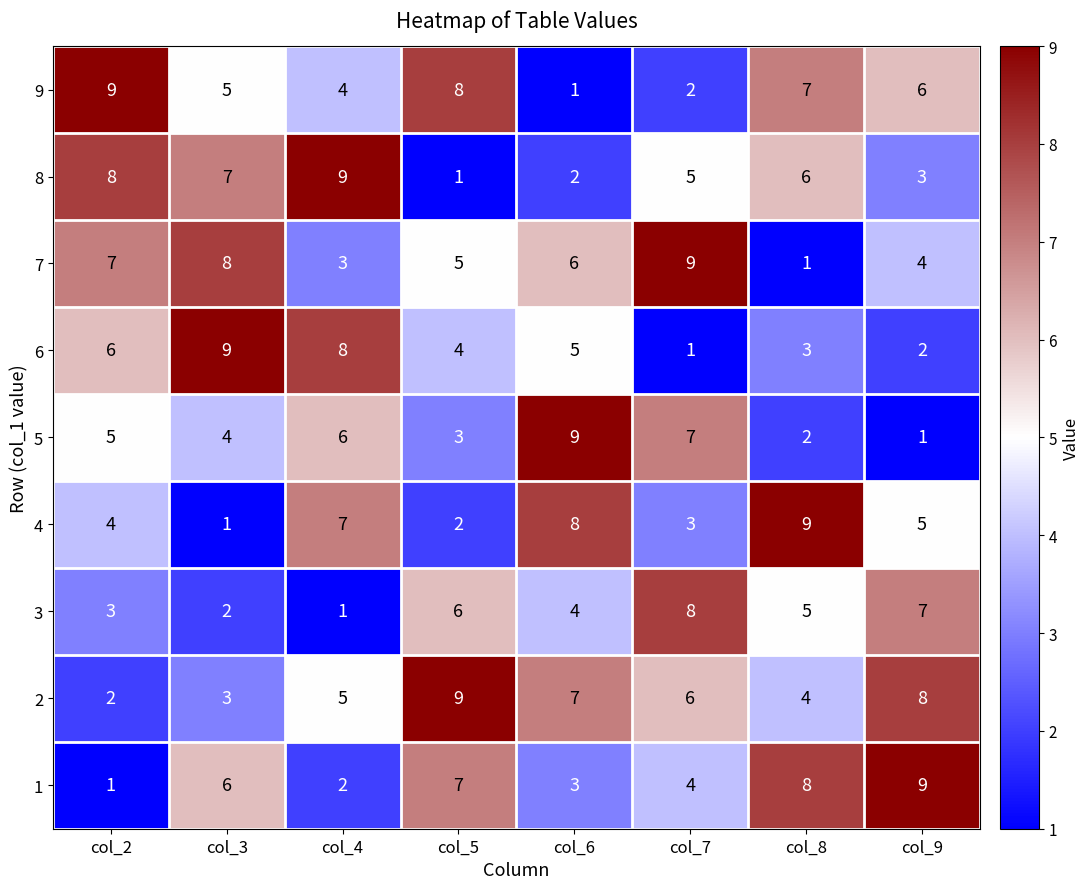

At which label does 4 reach its peak?

col_8